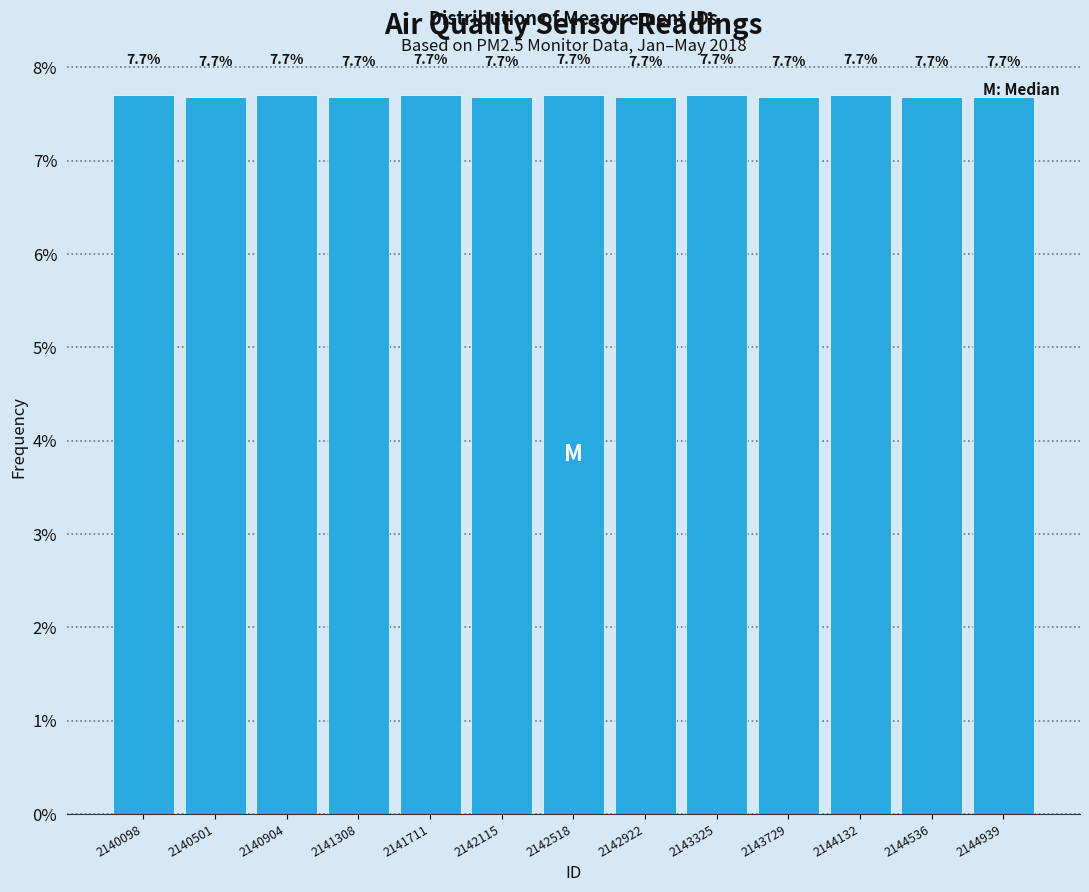

What is the ratio of the value at 2142518 to the value at 2143325?

1.0